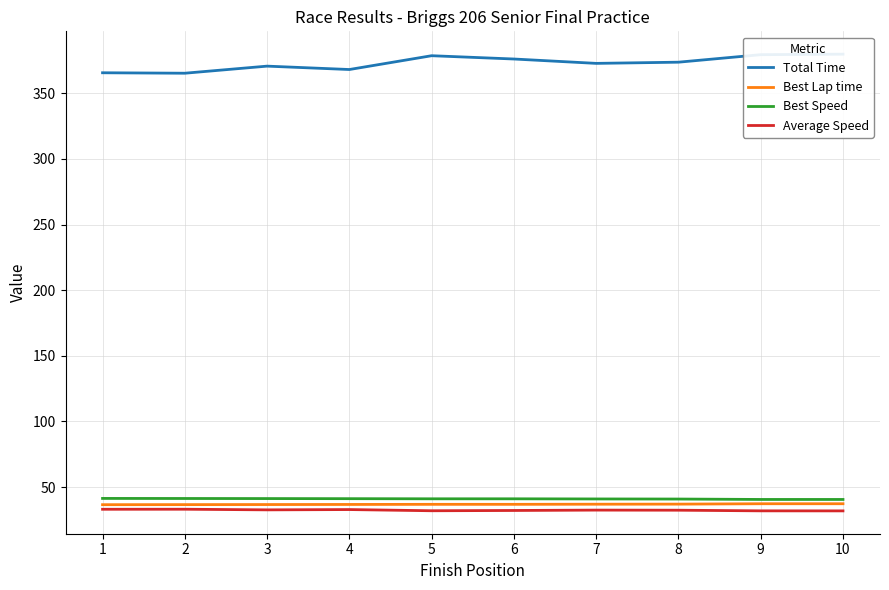

At how many categories does at least one series exceed 105?

10